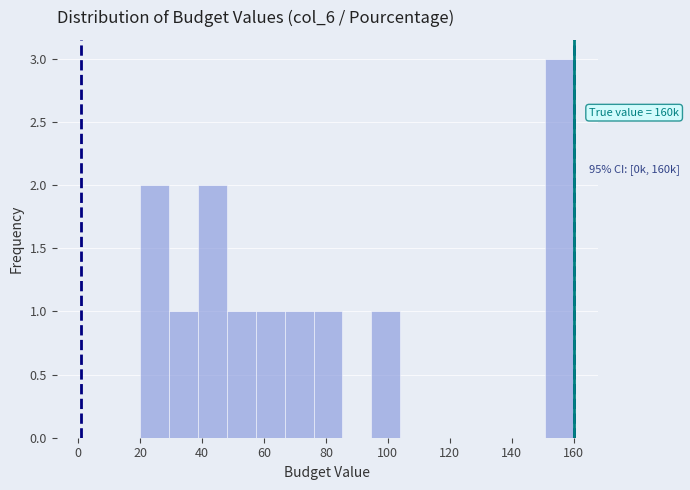

Which range on the x-axis has the tallest bar?

150 to 160